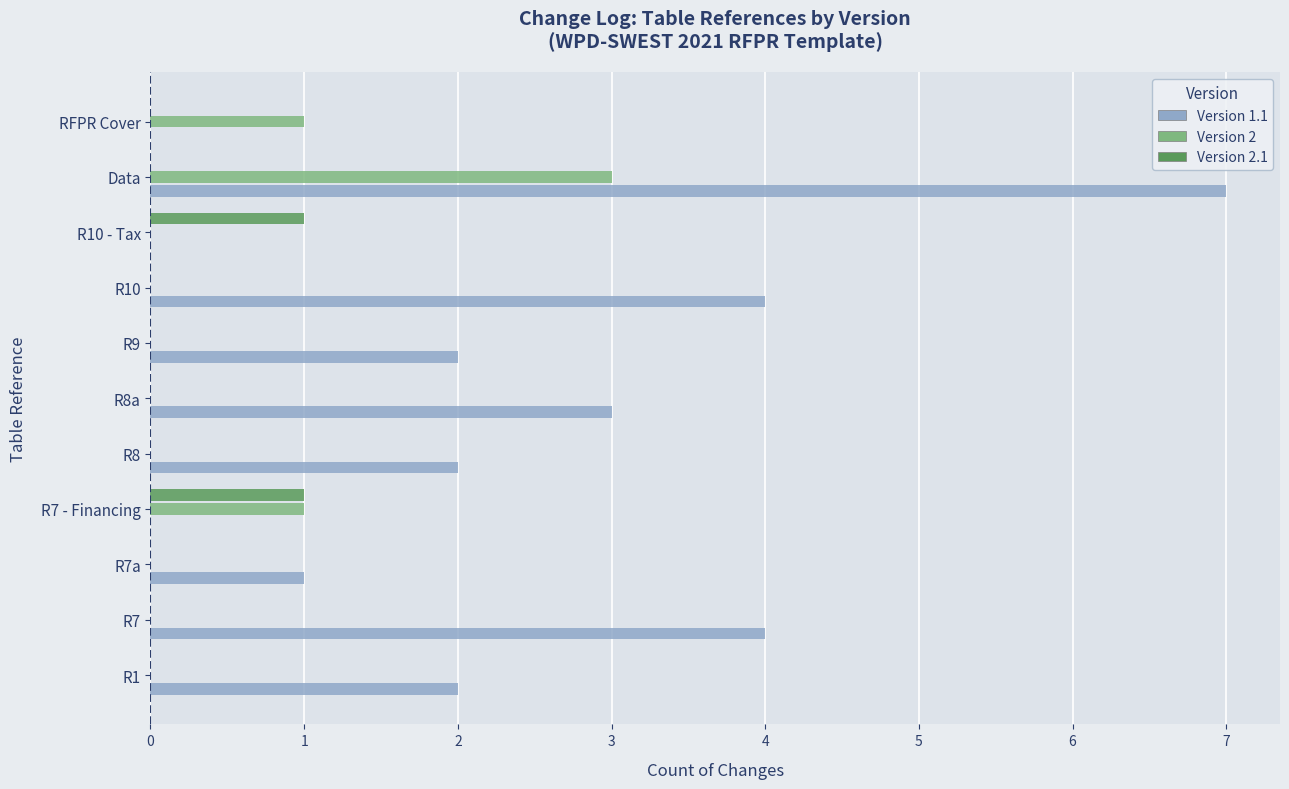

Which series changed the most between R10 - Tax and Data?

Version 1.1